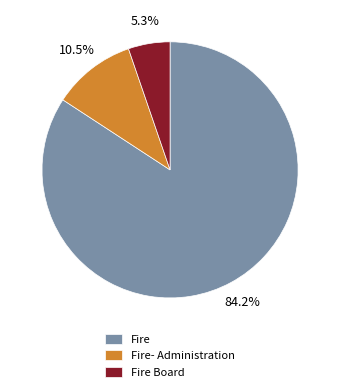

Between Fire Board and Fire- Administration, which is larger?

Fire- Administration